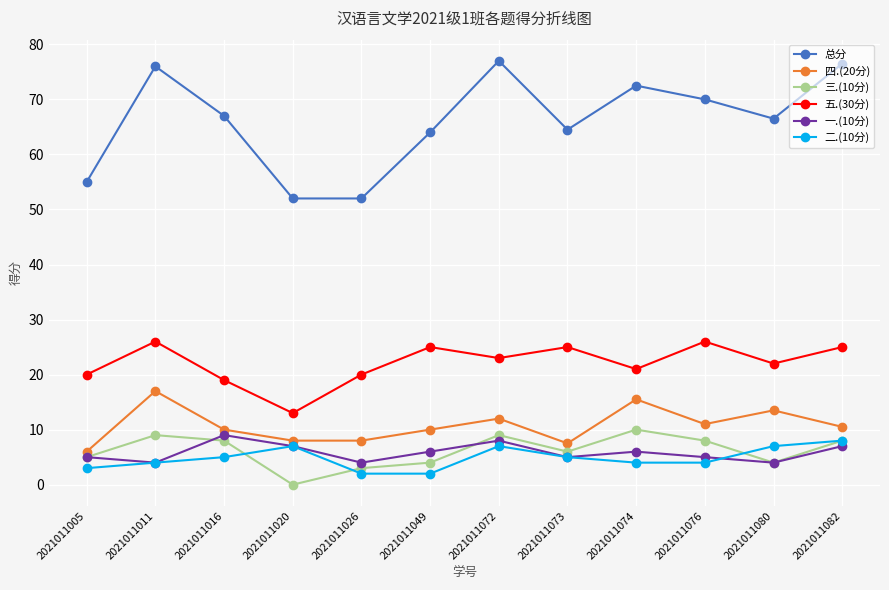

What is the difference between the maximum and minimum values in the 总分 series?

25.0